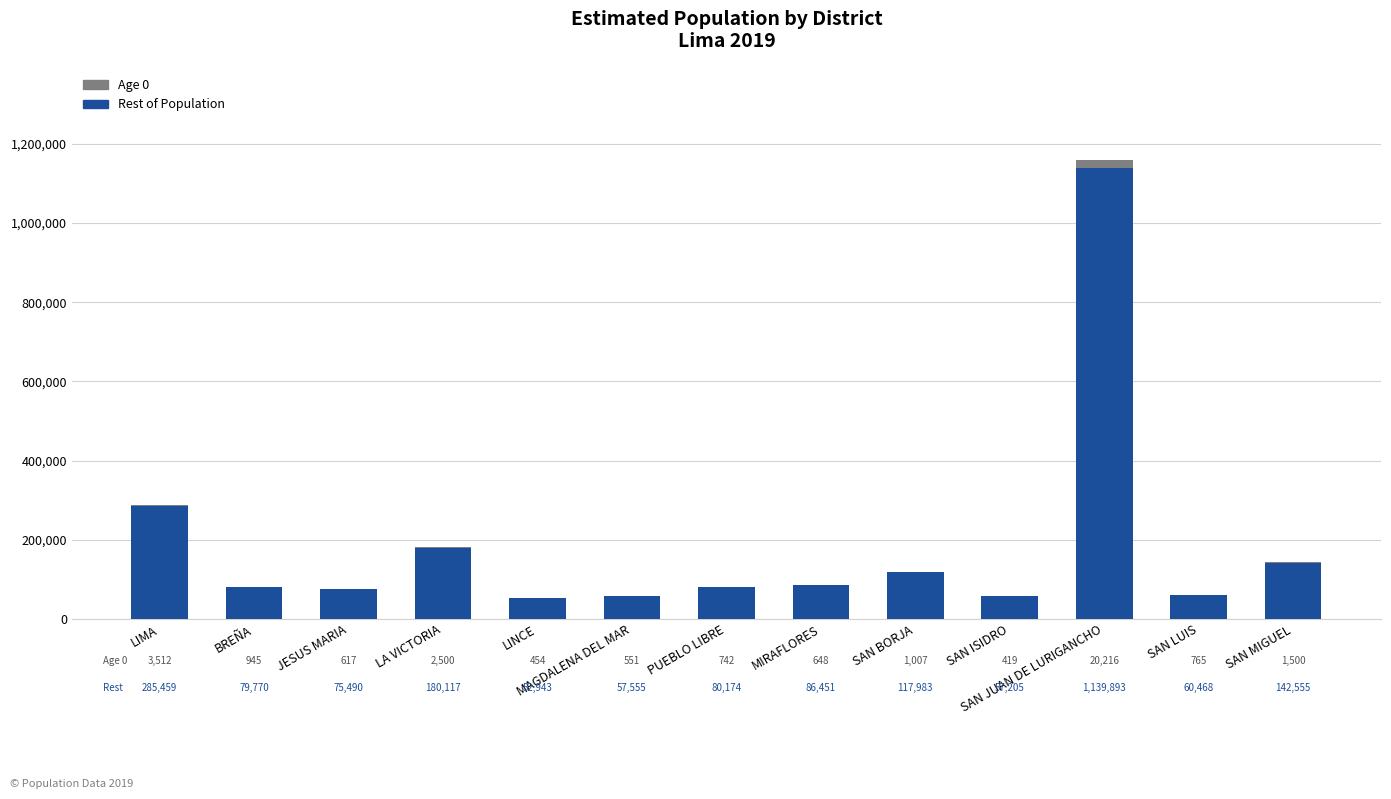

How many data points does each series have?

13